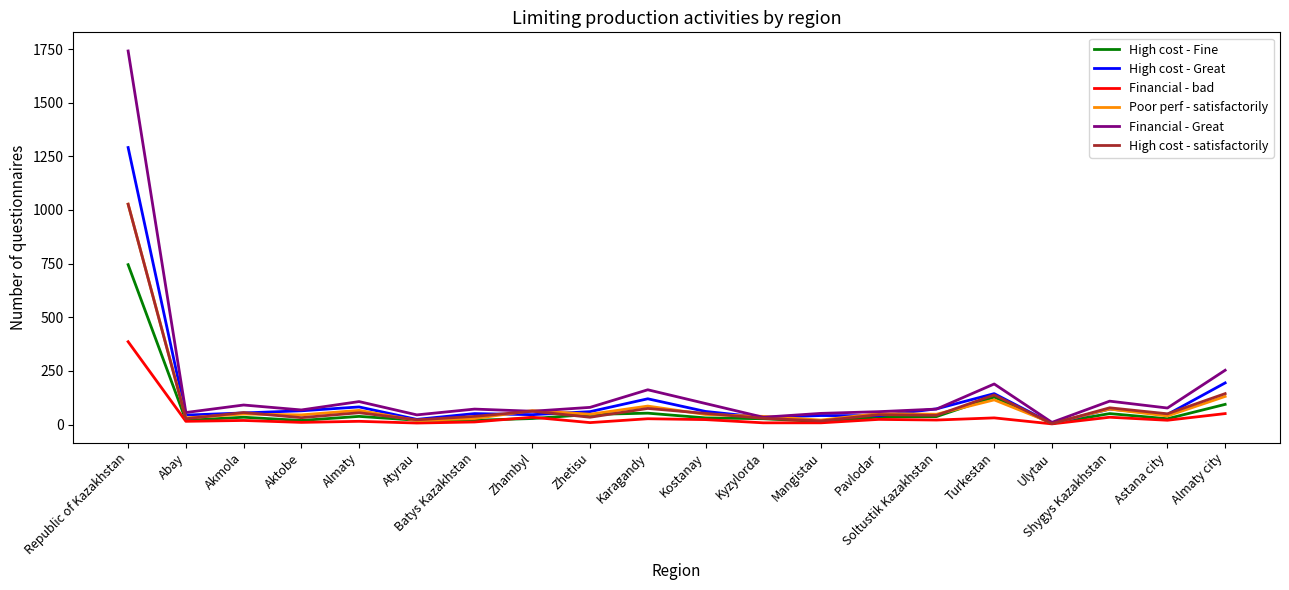

Which series has the widest spread of values?

Financial - Great